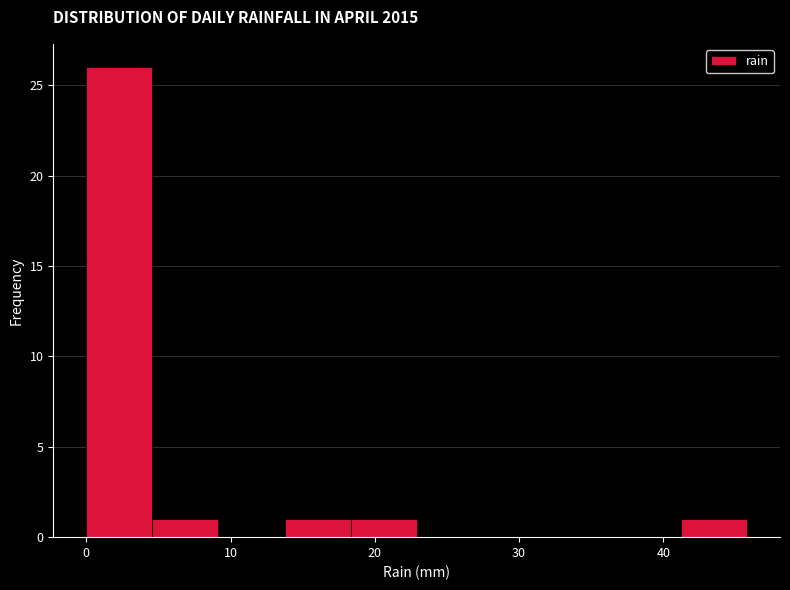

Reading left to right, list every bar in this chart as the range it spans on the x-axis followed by its height. Neither the bar edges nor the heights are printed on the chart, so give them approximately, as read against the axes.

0 to 5: 26
5 to 9: 1
9 to 14: 0
14 to 18: 1
18 to 23: 1
23 to 27: 0
27 to 32: 0
32 to 37: 0
37 to 41: 0
41 to 46: 1